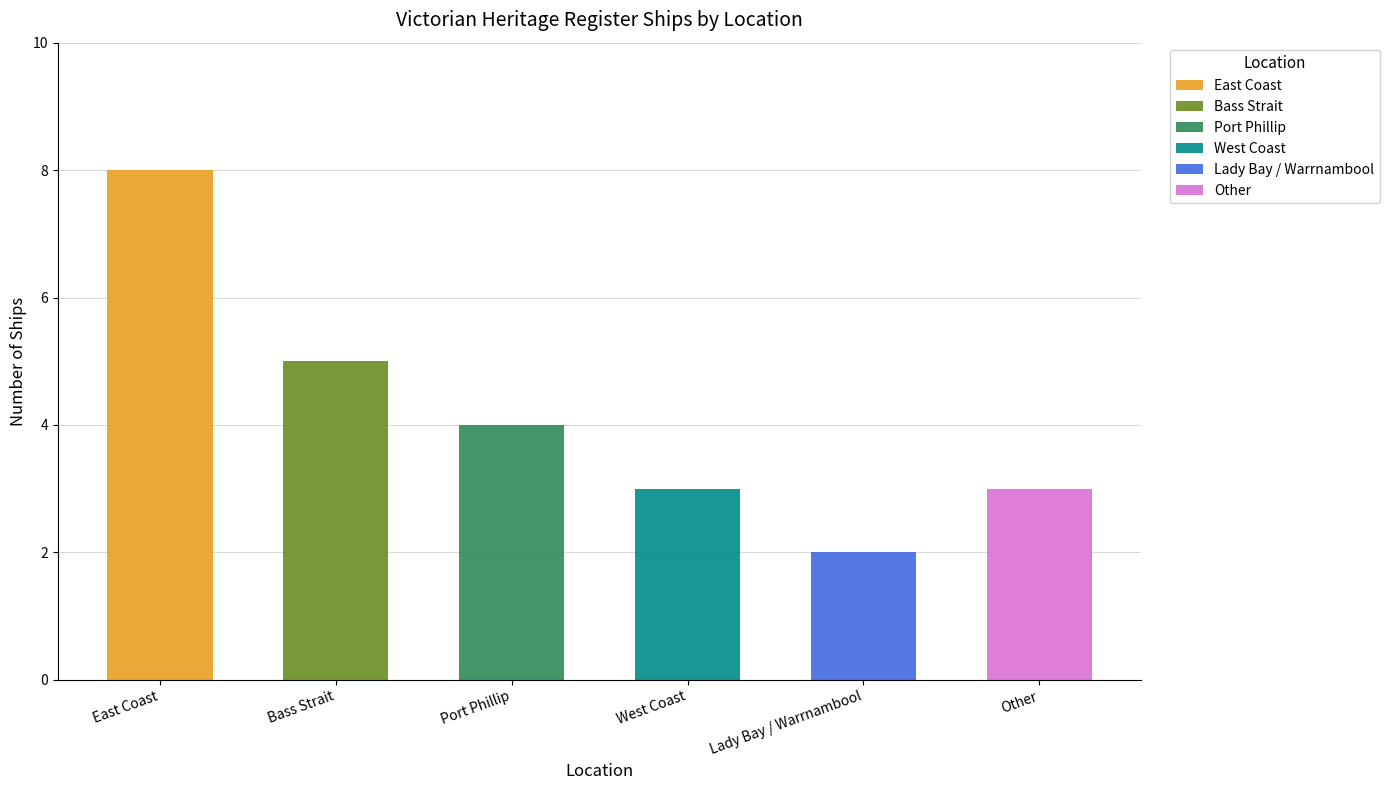

The value at Other is 5. True or false?

False